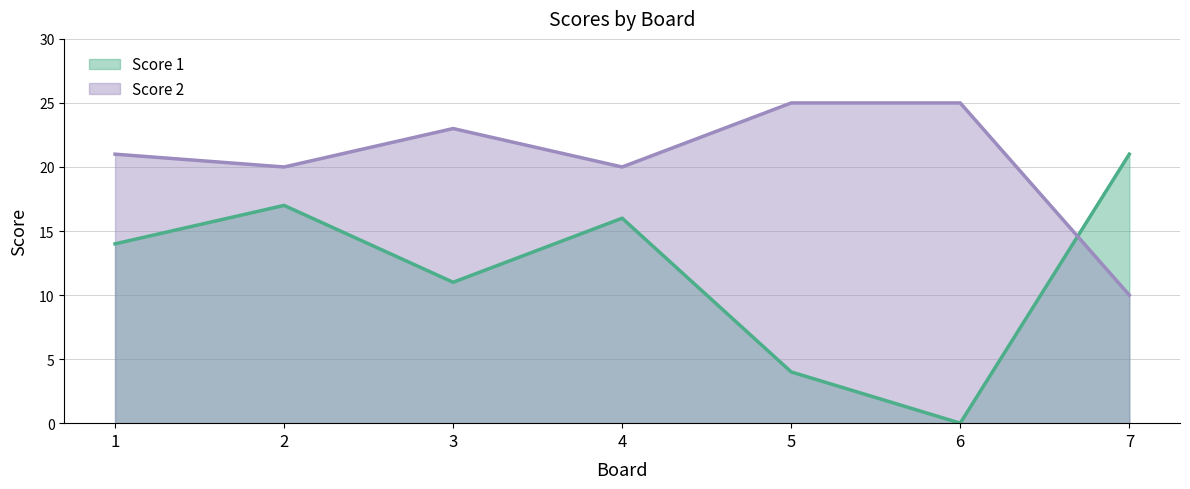

How many data points does each series have?

7